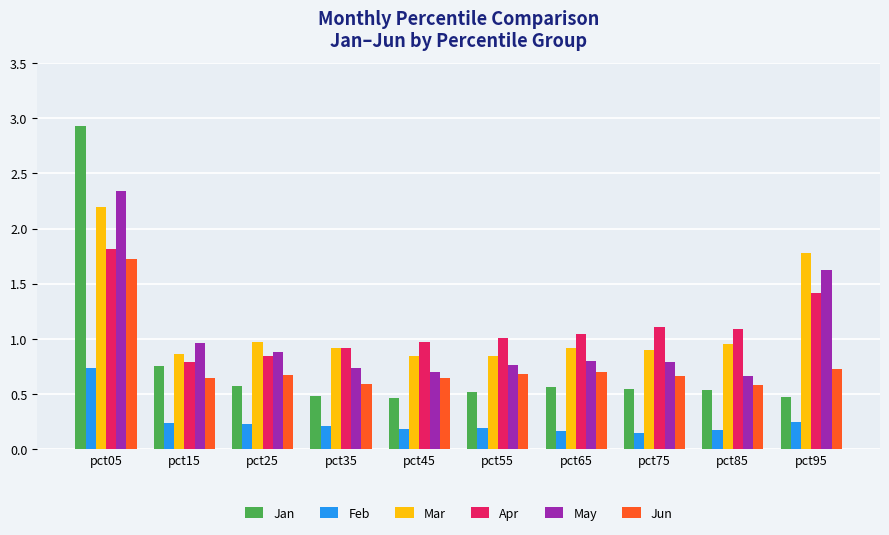

Rank the series at pct65 from highest to lowest value.

Apr, Mar, May, Jun, Jan, Feb